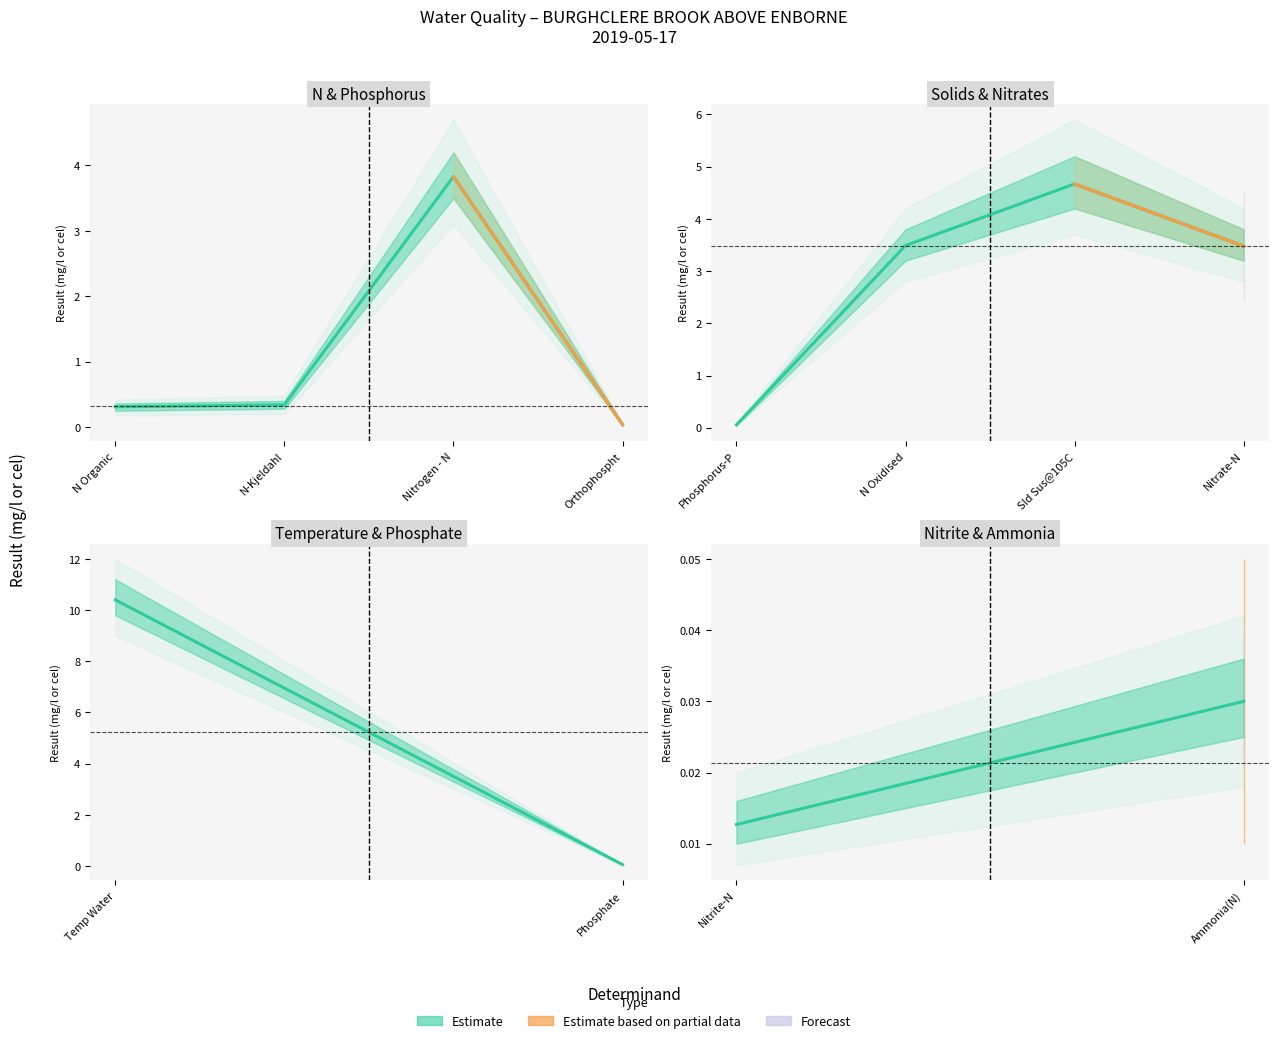

The value at Sld Sus@105C is 6.3. True or false?

False